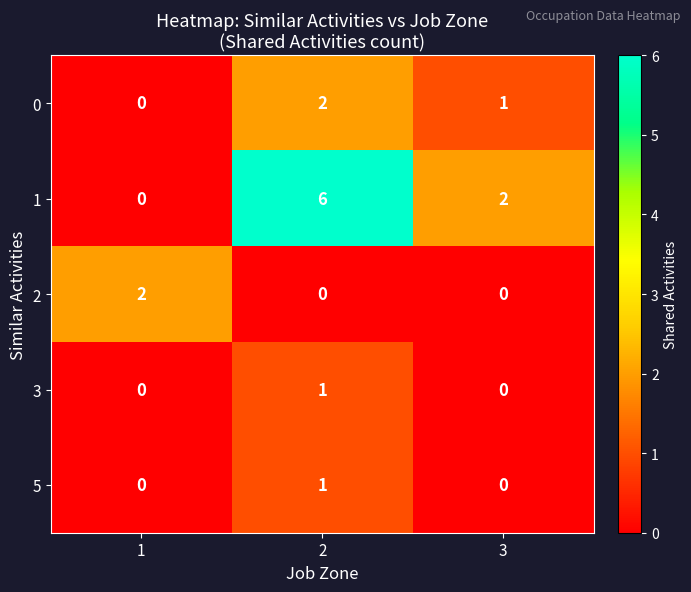

What is the sum of all 1 values?

8